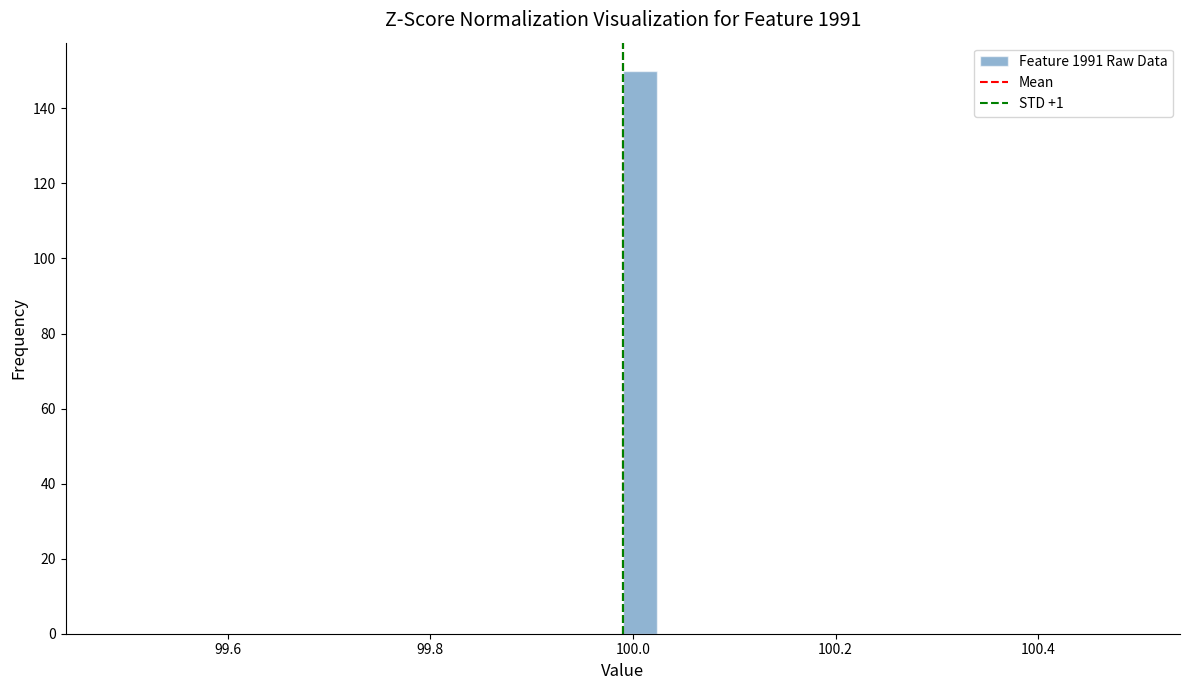

Around what value on the x-axis is the tallest bar? Give the approximate position of its centre, as read against the axis.

100.00